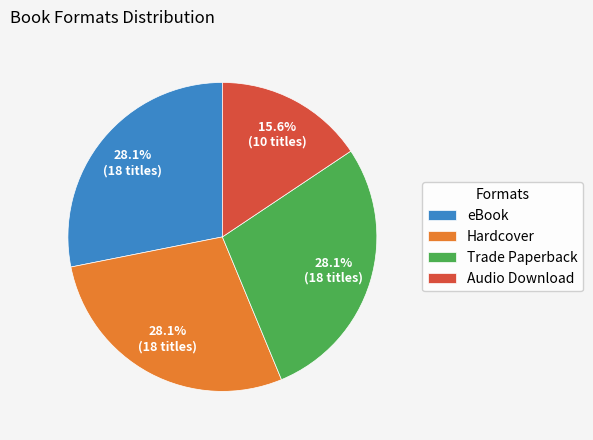

Is Trade Paperback the majority of the pie?

No